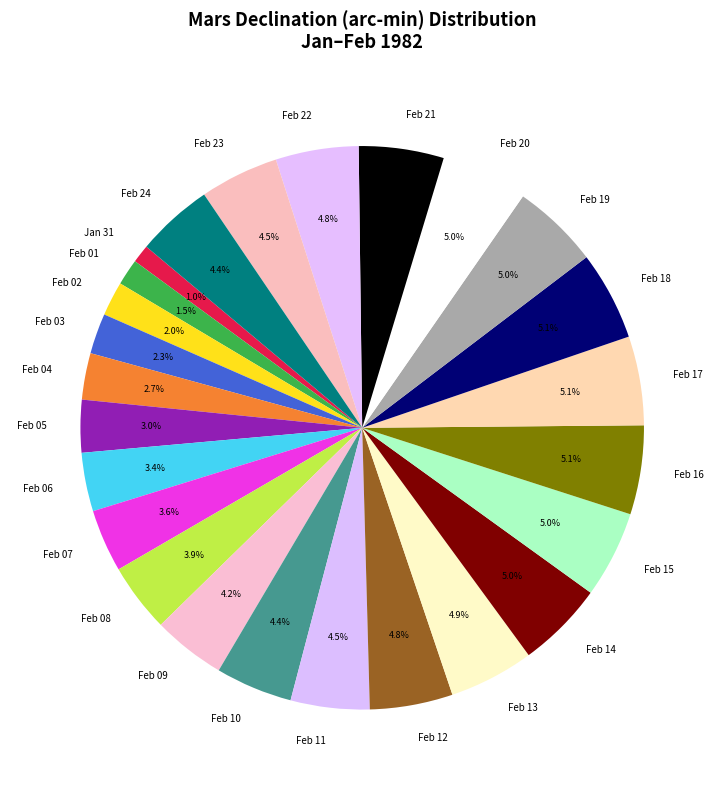

Is the sum of Feb 08 and Feb 23 greater than half?

No